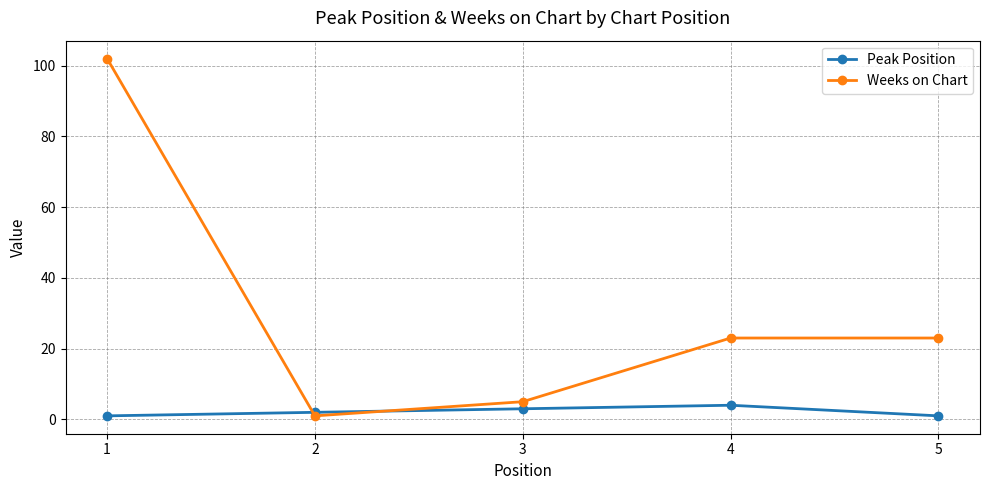

What is the maximum value for Peak Position?

4